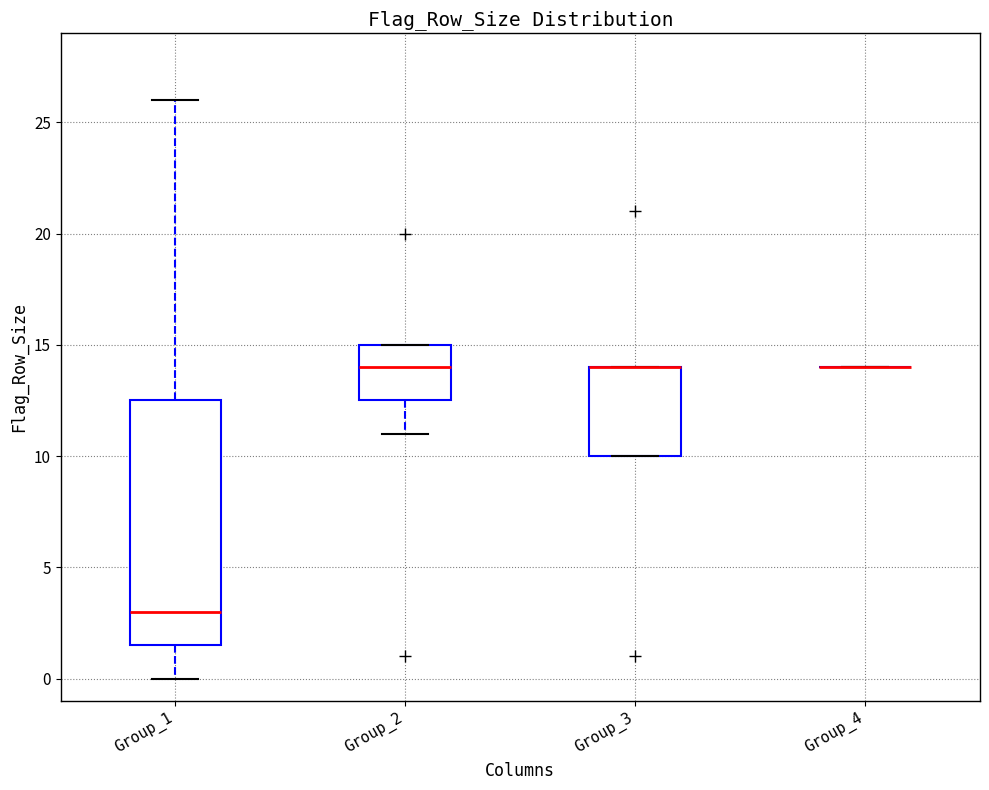

Where is the upper edge of the box for Group_1 on the y-axis? The values are not printed on the chart, so give them approximately, as read against the axis.

12.5